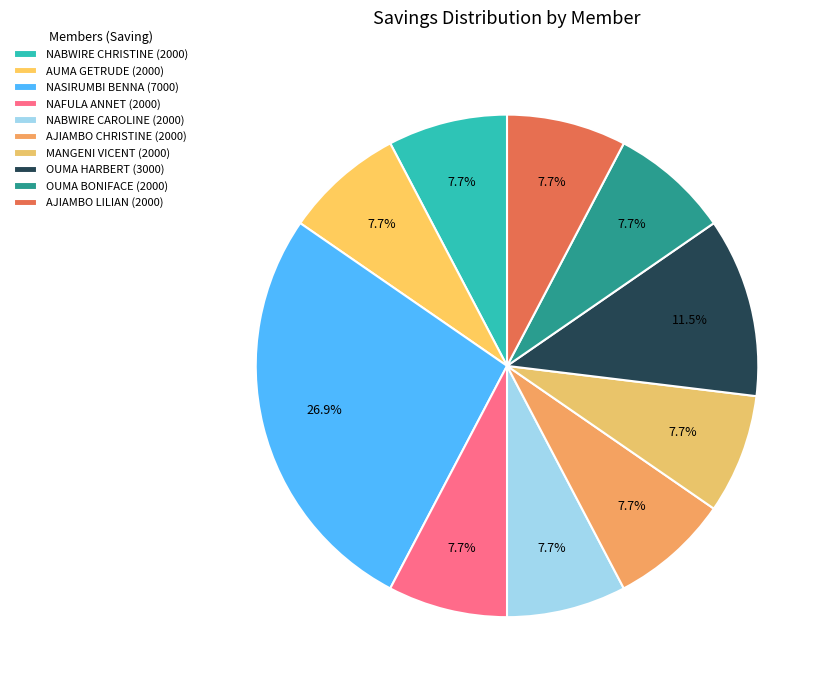

How many slices are in this pie chart?

10